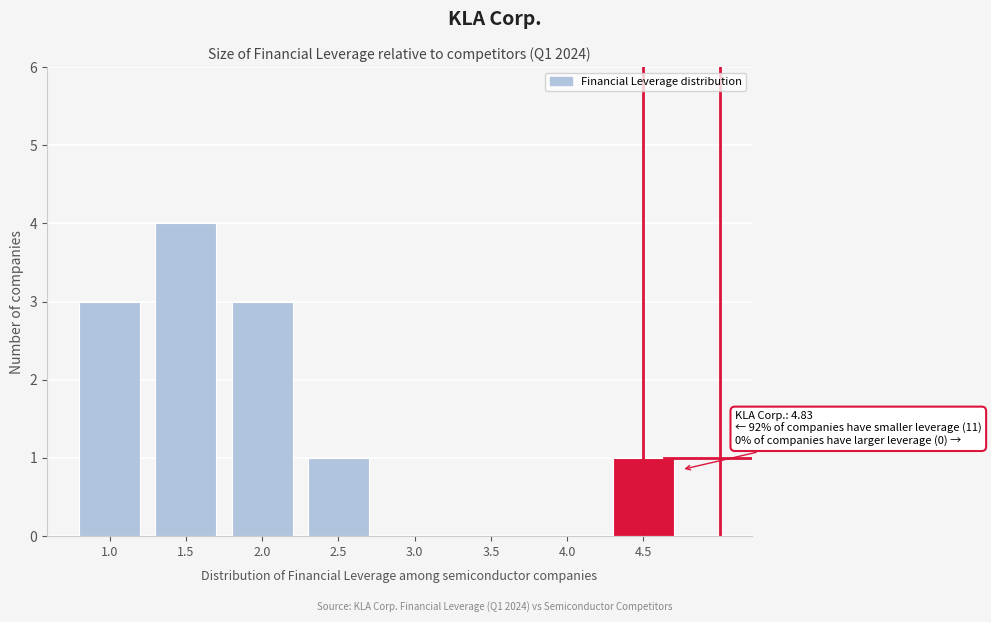

Reading left to right, what are all the values shown in this chart?

1.0=3	1.5=4	2.0=3	2.5=1	3.0=0	3.5=0	4.0=0	4.5=1